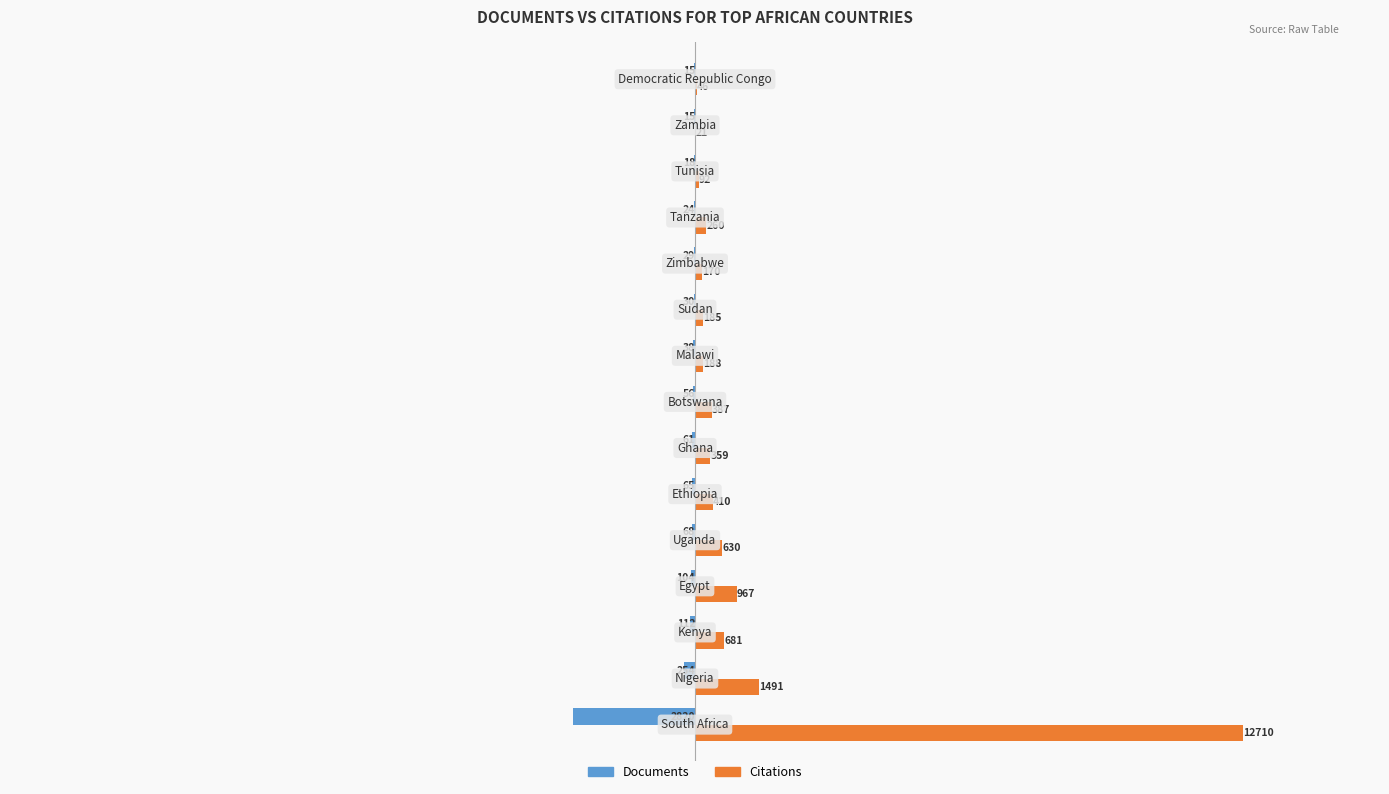

How many values in the Documents series exceed -56?

7